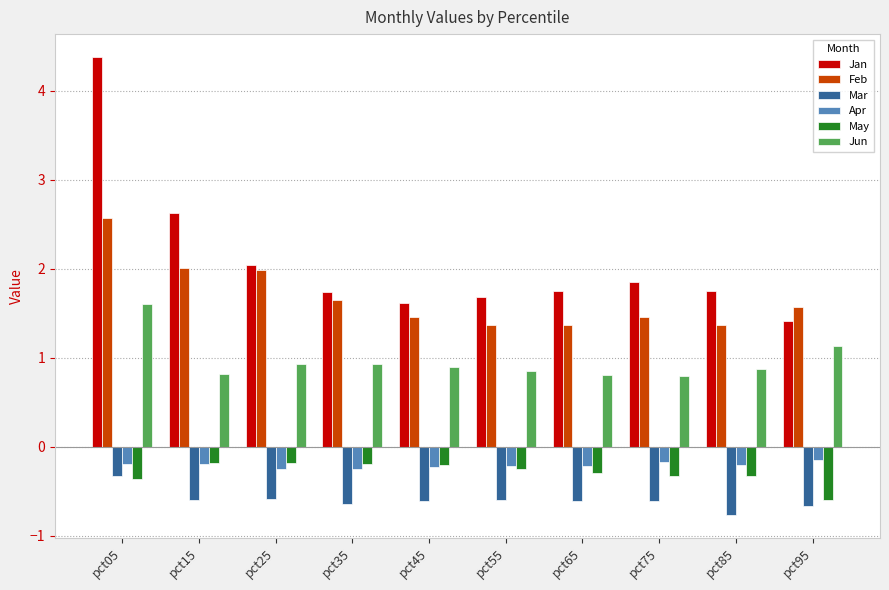

Are the bars horizontal?

No